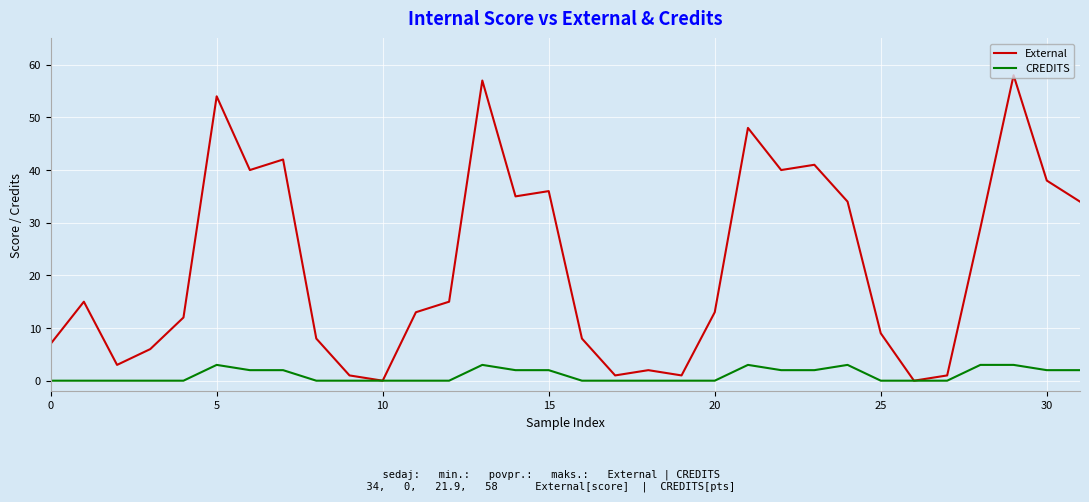

What are all the series names shown in the legend?

External, CREDITS